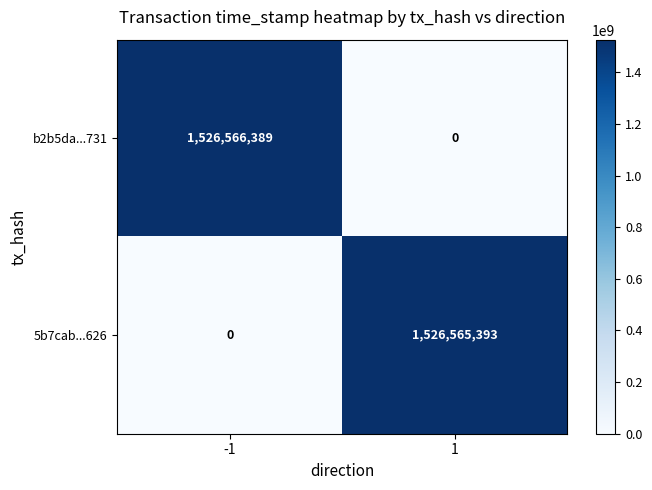

How many distinct data groups are displayed?

2